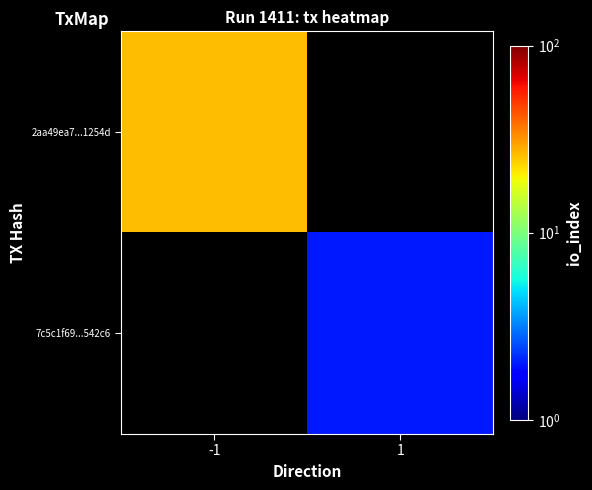

How many positive values does the 2aa49ea7...1254d series have?

1